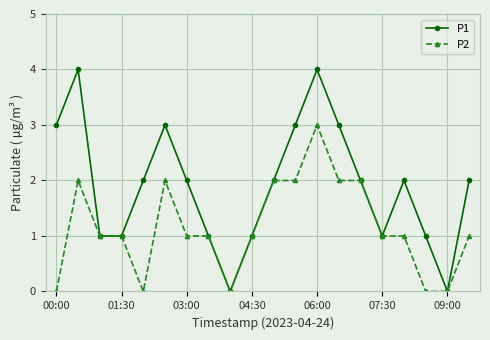

Which series has the widest spread of values?

P1